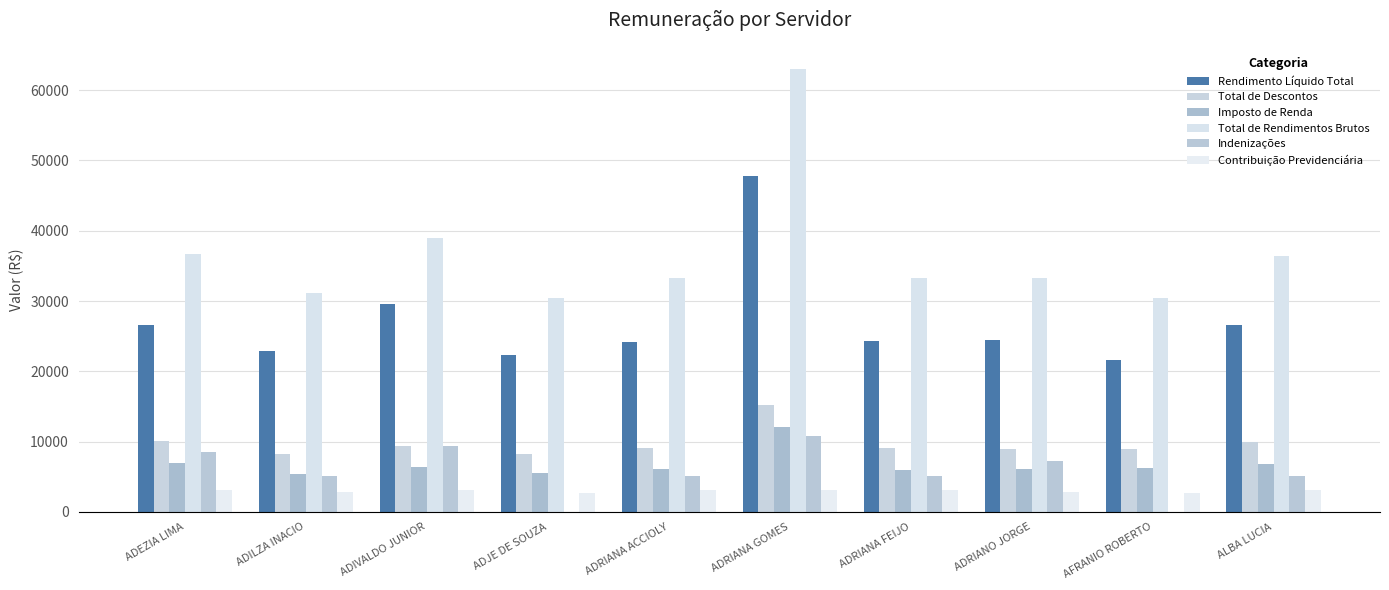

Which category has the highest value in the Indenizações series?

ADRIANA GOMES